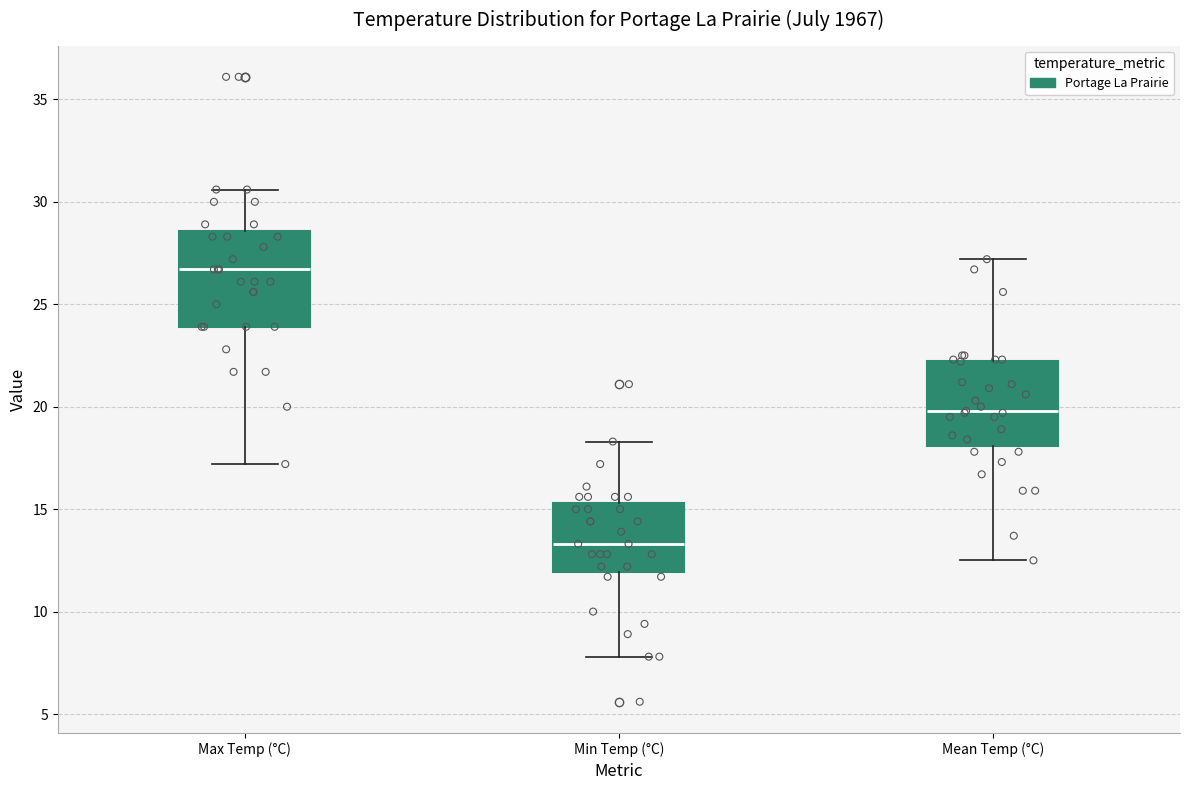

Which box has the lowest median line?

Min Temp (°C)